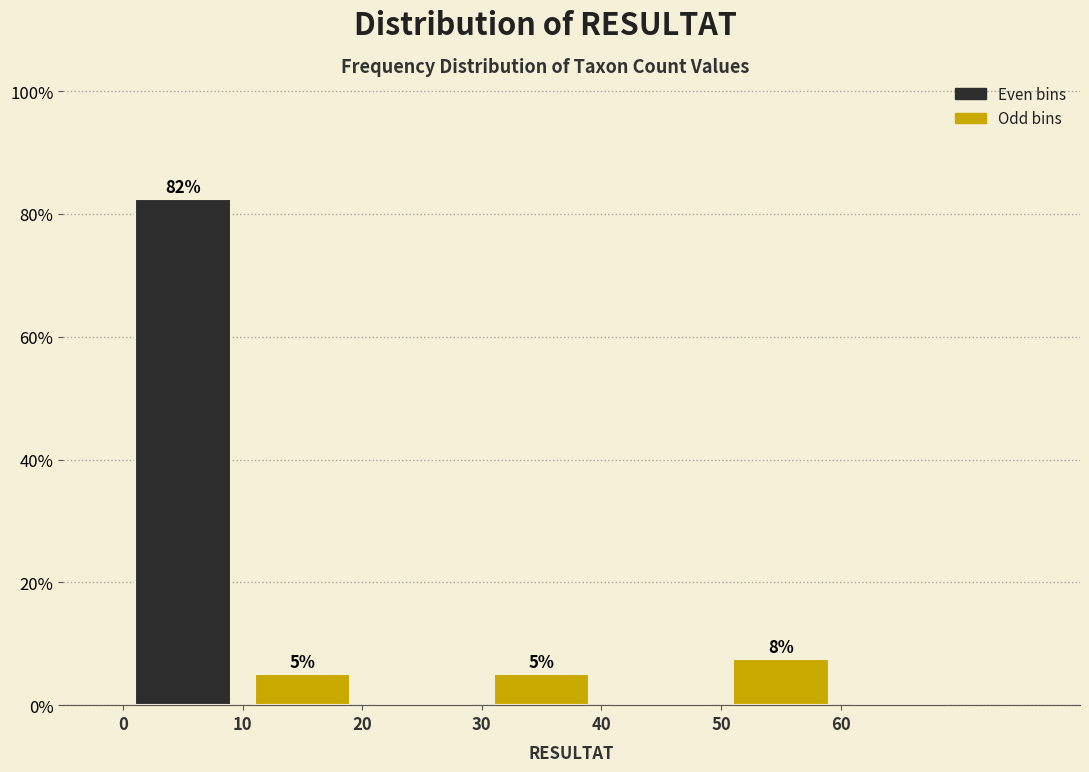

Over which range of the x-axis is the bar tallest?

0 to 10